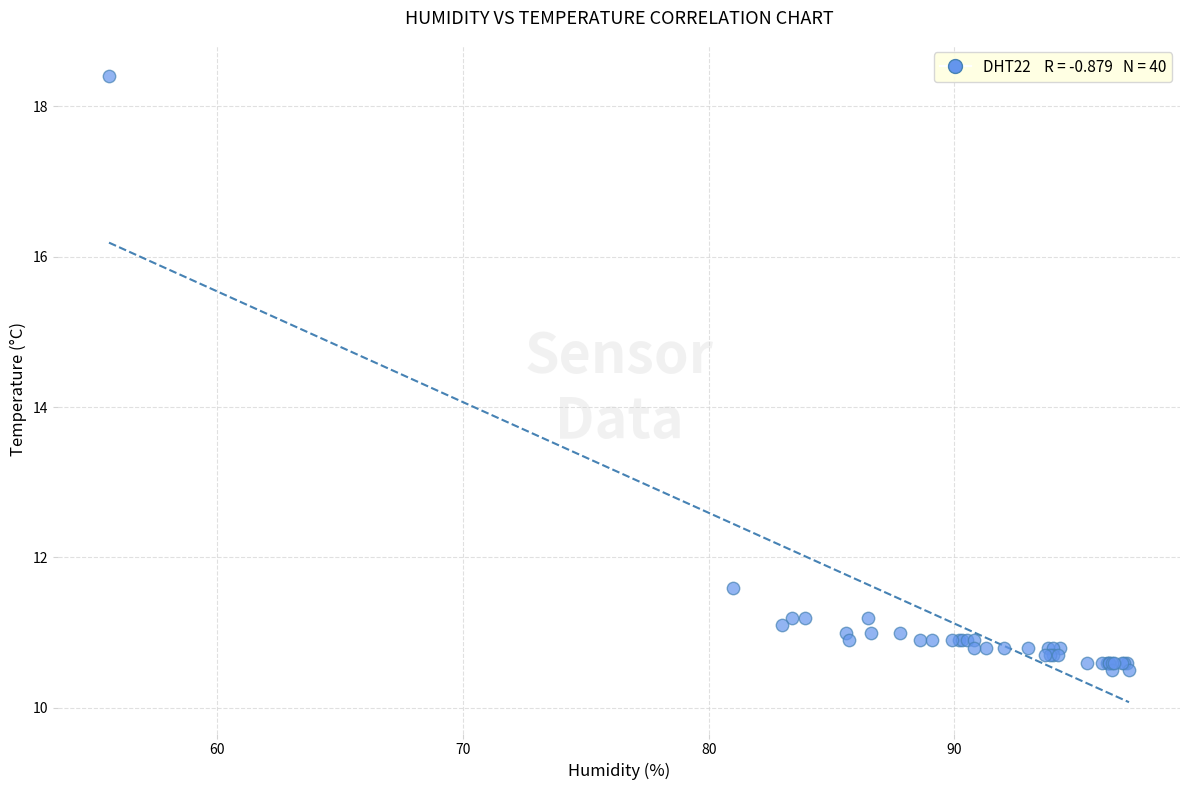

What Y value in the scatter plot is closest to 14?

11.6